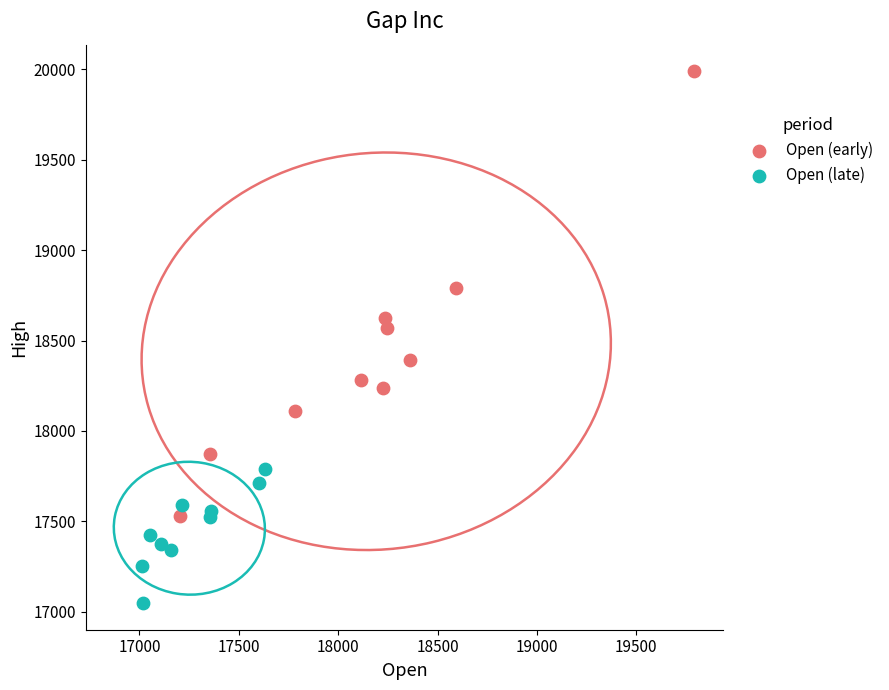

Which series contains the highest Y value?

Open (early)